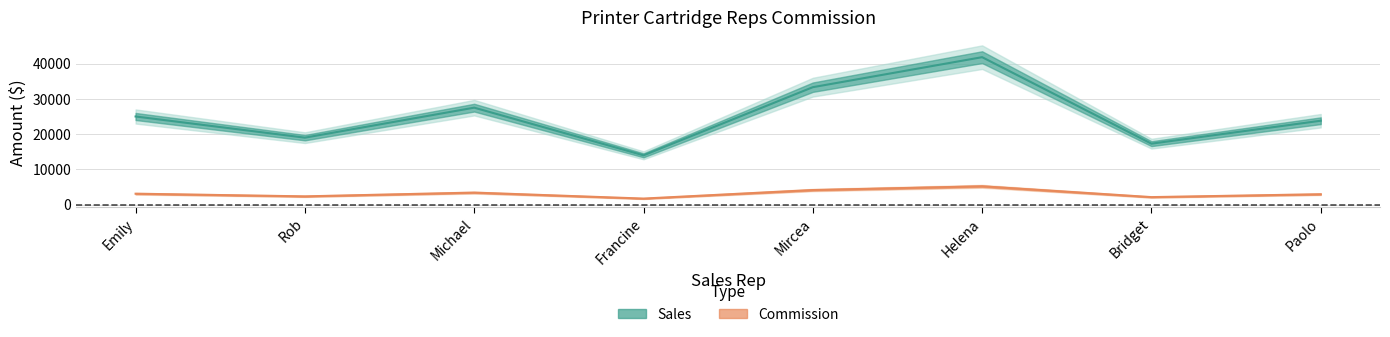

What is the greatest value displayed?

41800.0